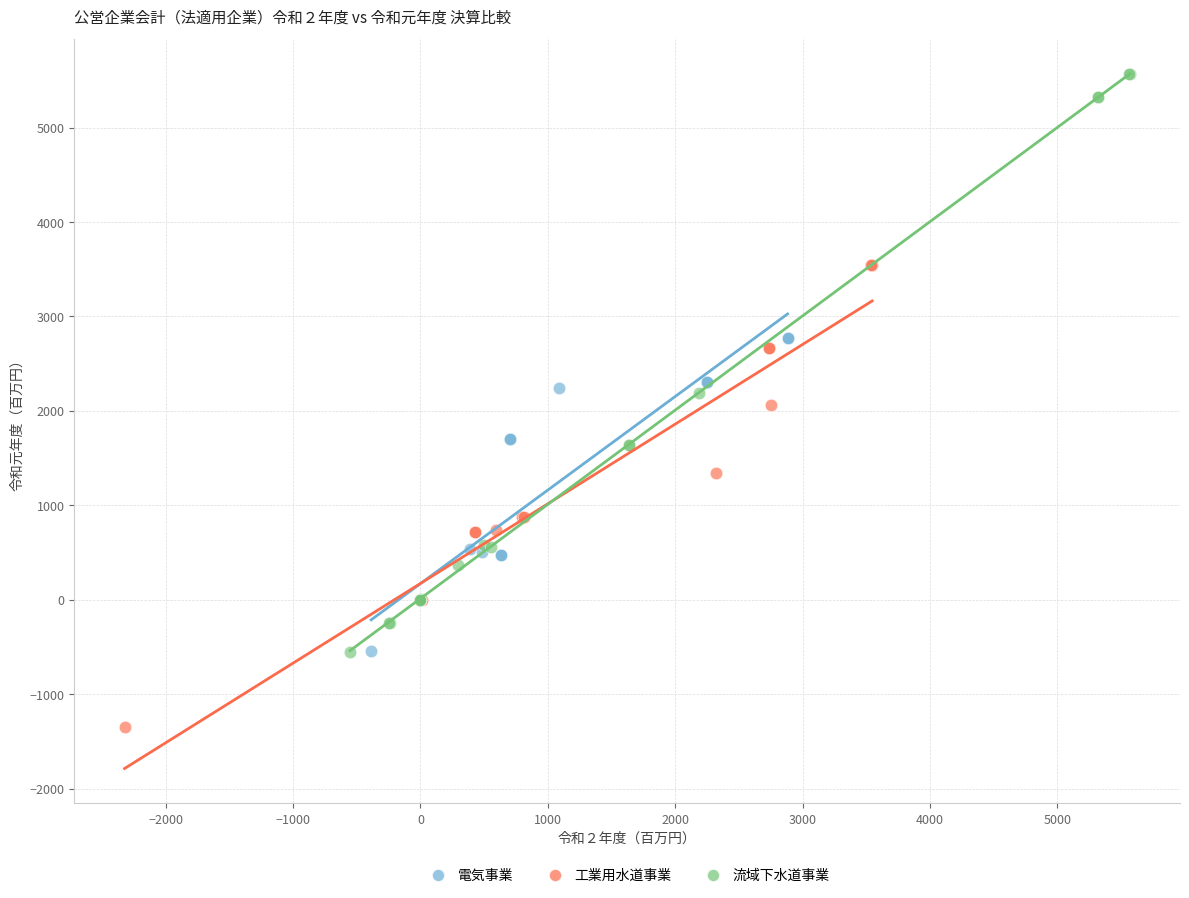

Which series contains the highest Y value?

流域下水道事業